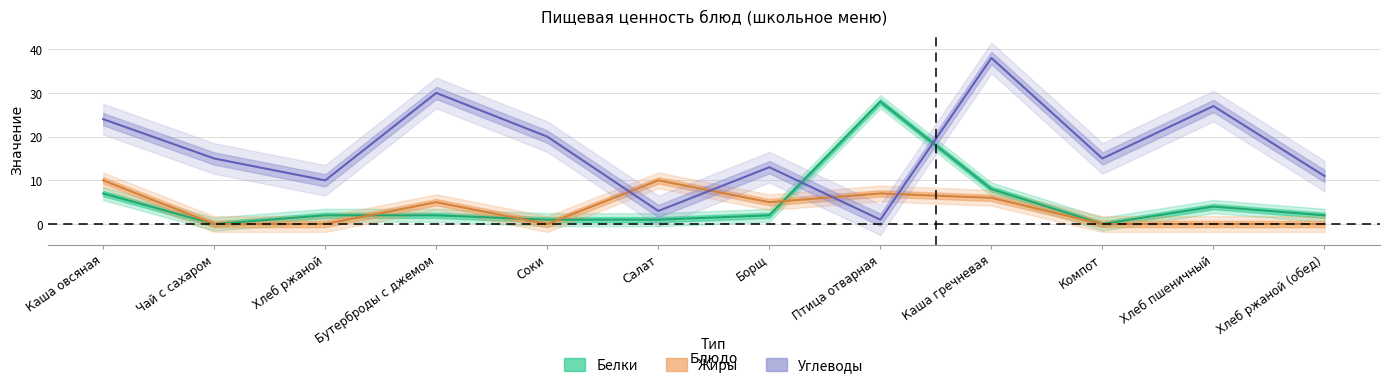

True or false: Жиры has more than 0 interior local peaks.

True